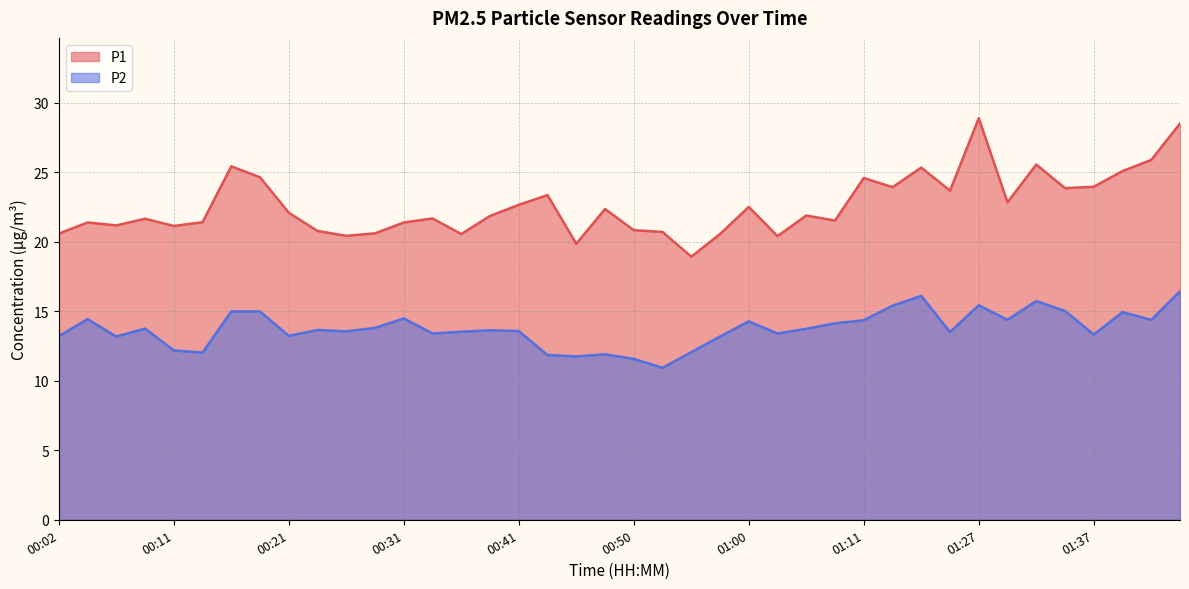

Reading left to right, transcribe all the data shown in this chart.

P1: 20.6	21.4	21.2	21.6	21.1	21.4	25.4	24.6	22.1	20.8	20.4	20.6	21.4	21.7	20.6	21.9	22.6	23.4	19.9	22.4	20.8	20.7	18.9	20.6	22.5	20.4	21.9	21.5	24.6	23.9	25.3	23.7	28.9	22.8	25.6	23.9	23.9	25.1	25.9	28.5
P2: 13.2	14.4	13.2	13.8	12.2	12.0	15.0	15.0	13.2	13.7	13.6	13.8	14.5	13.4	13.5	13.6	13.6	11.8	11.8	11.9	11.6	10.9	12.1	13.2	14.3	13.4	13.7	14.1	14.3	15.4	16.1	13.5	15.4	14.4	15.7	15.0	13.3	14.9	14.4	16.4